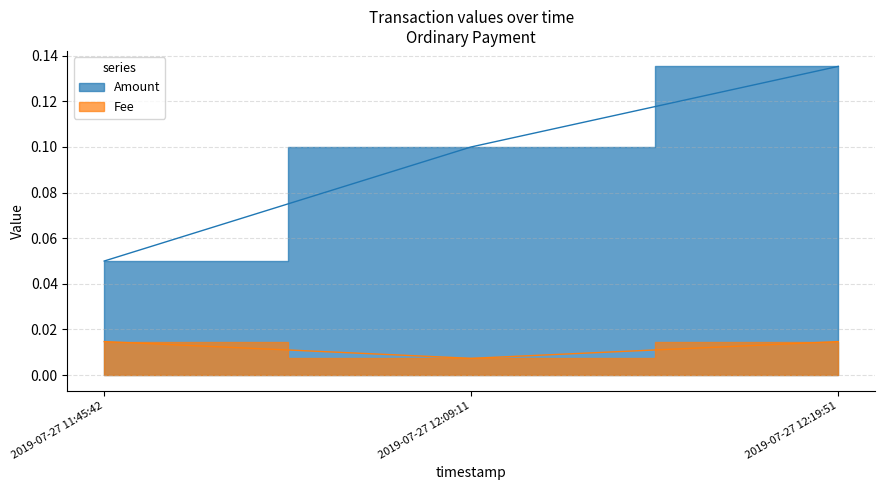

What is the average value of the Amount series?

0.1